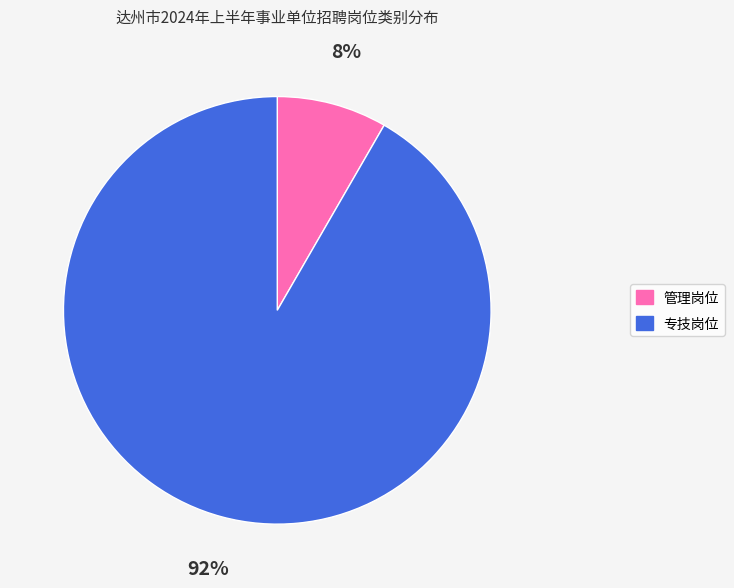

Approximately how many times larger is the value at 管理岗位 compared to 专技岗位?

0.1